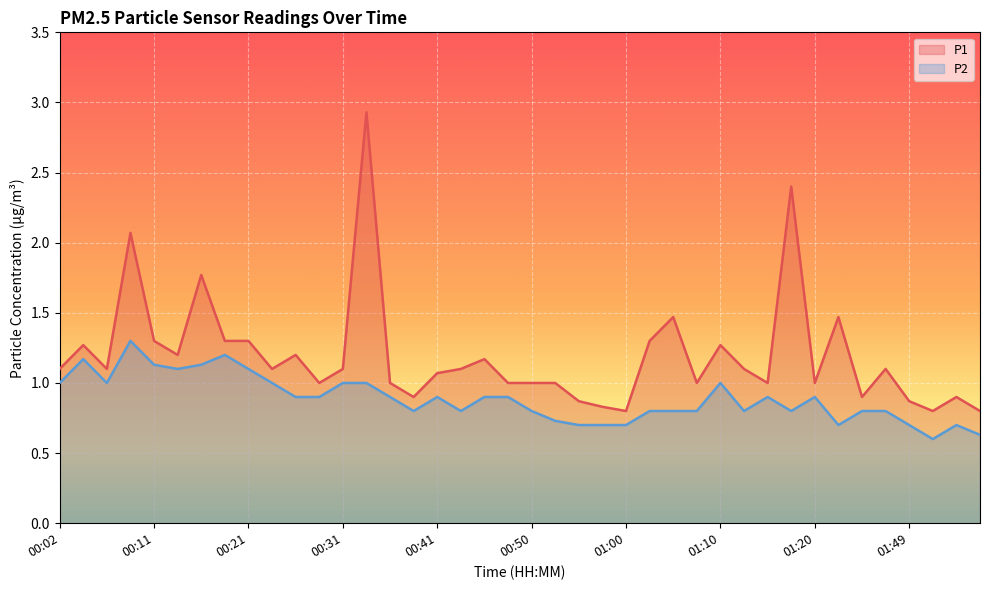

What position from the left is 00:21?

9